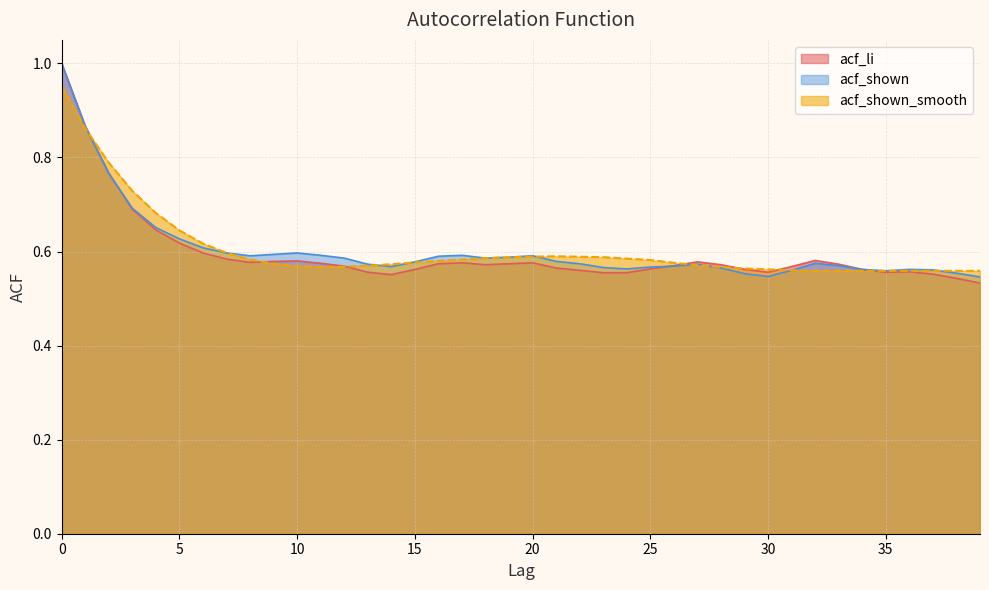

What is the value of the acf_li point at the 18th from the left?

0.6